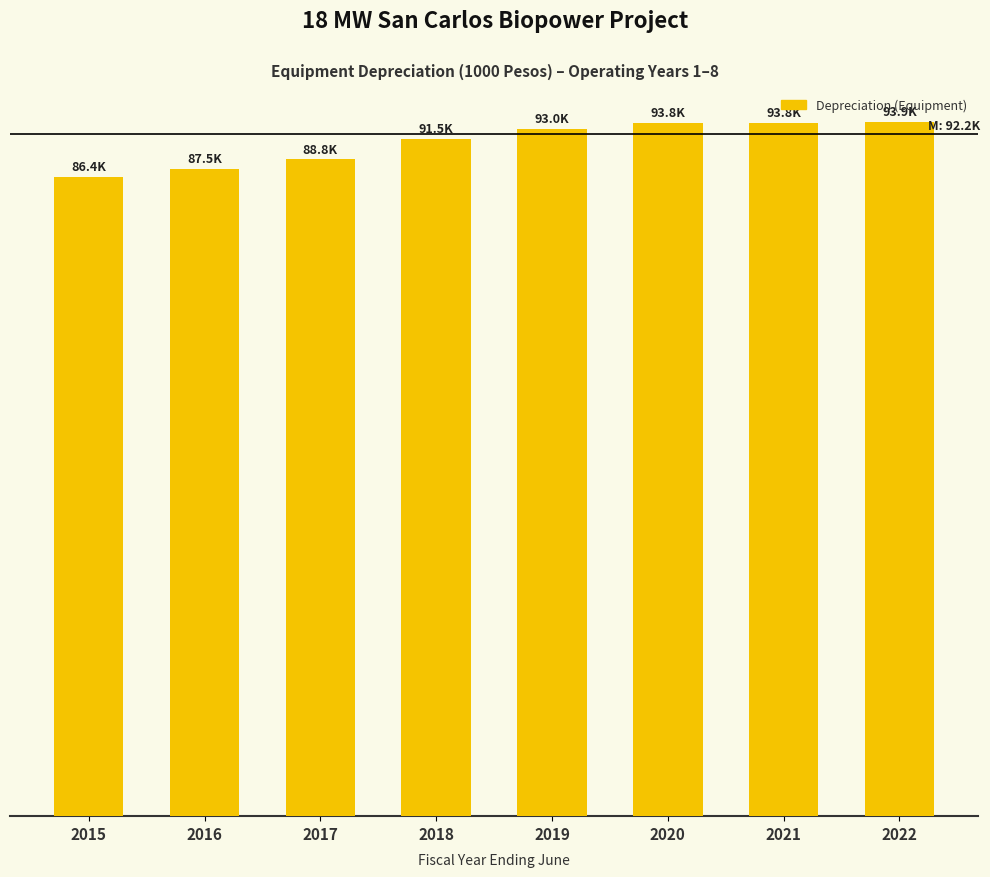

At which label does the data first exceed 92952?

2019